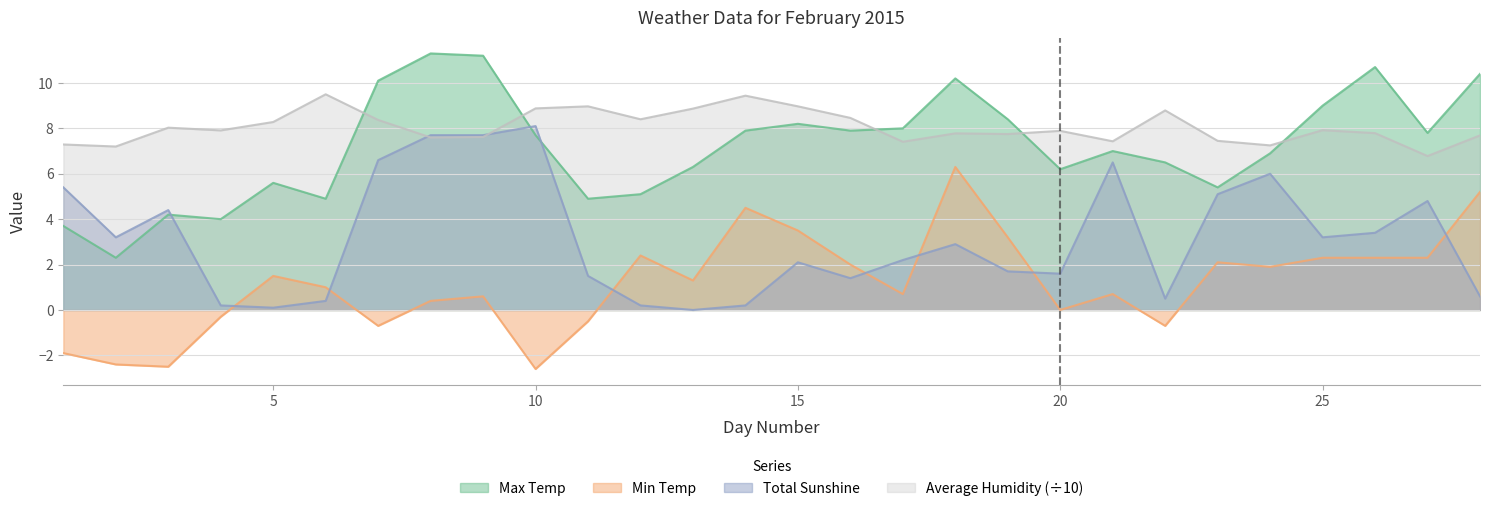

At how many categories does at least one series exceed 9?

8